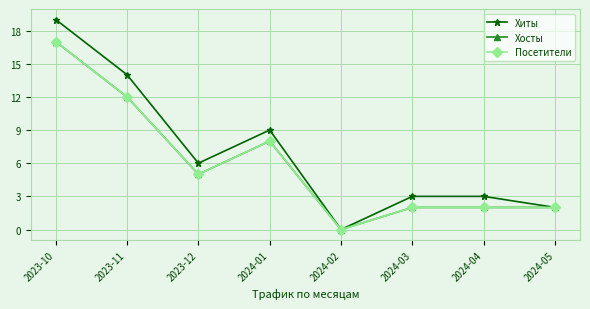

What is the label of the 4th point from the left?

2024-01